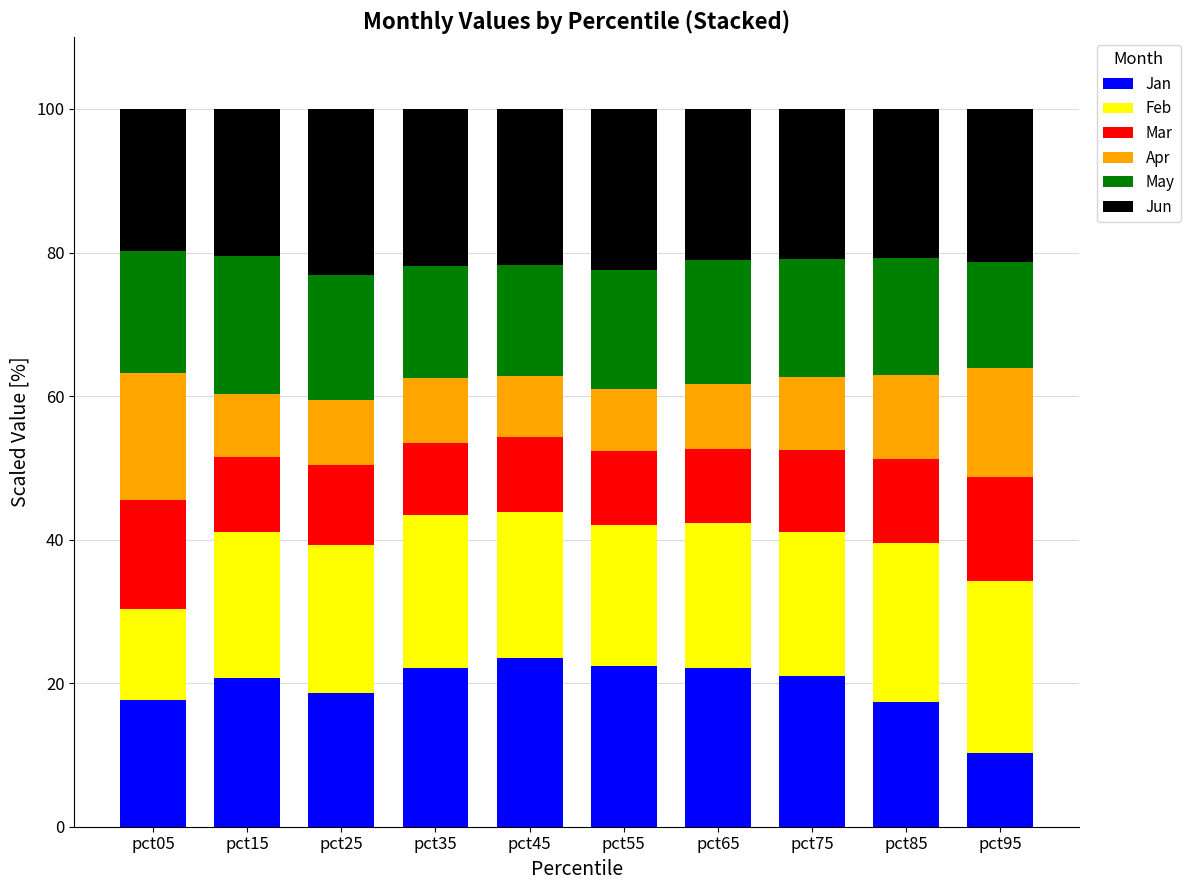

Does the chart contain stacked bars?

Yes